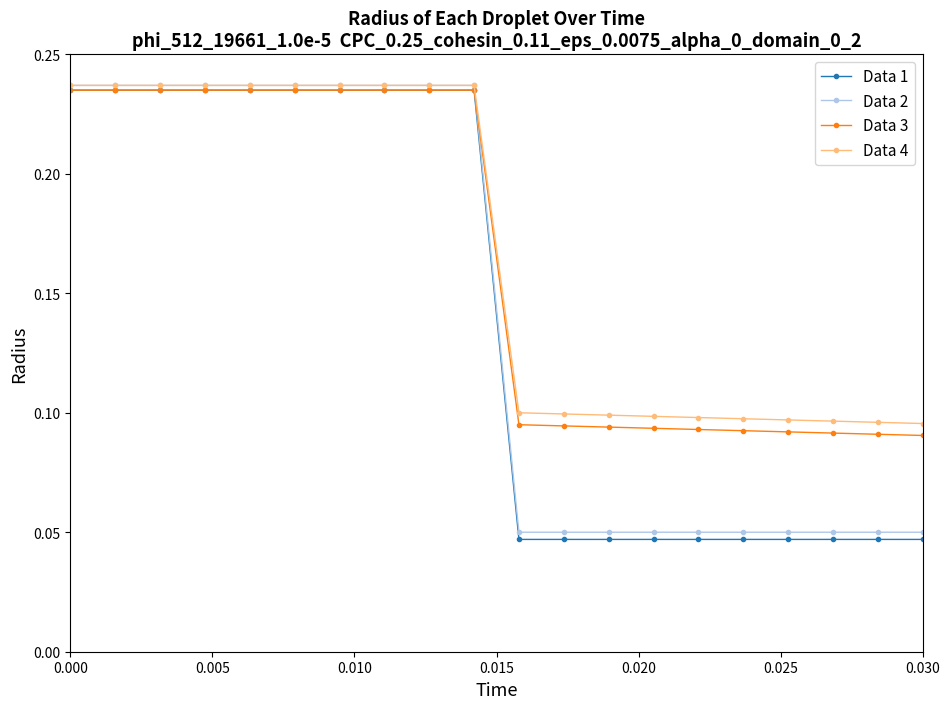

Which series has the largest range (max minus min)?

Data 1